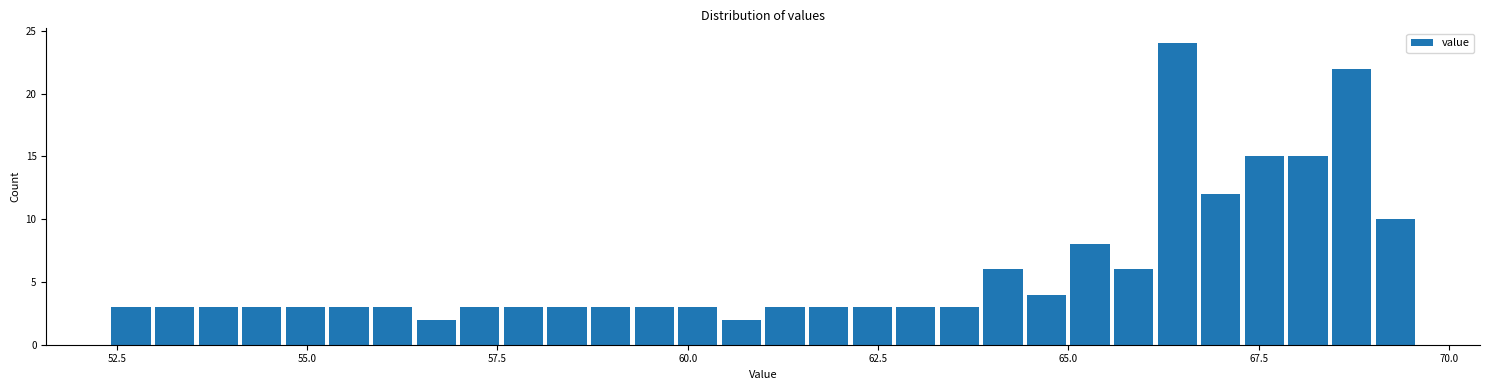

Around what value on the x-axis is the tallest bar? Give the approximate position of its centre, as read against the axis.

66.5